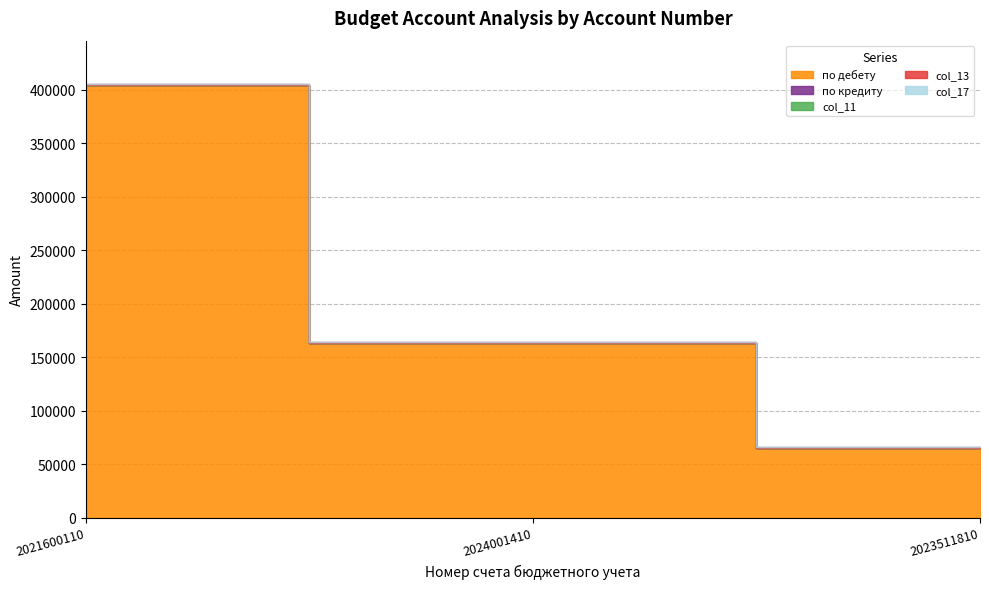

At how many categories does at least one series exceed 382621?

1